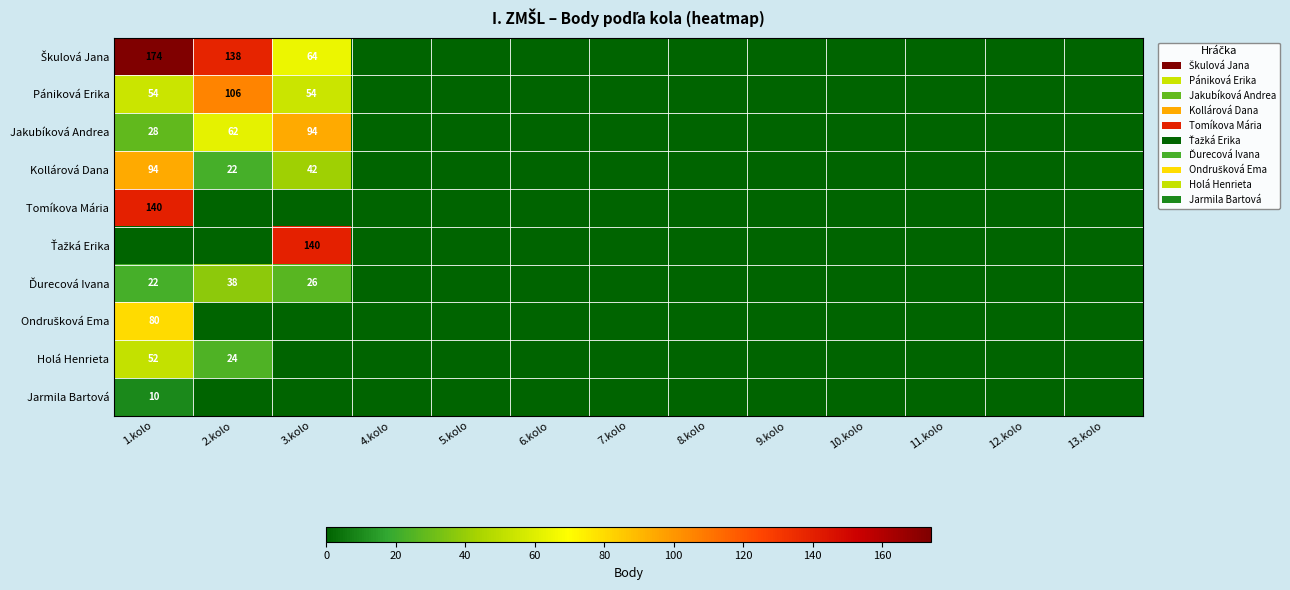

The value of Kollárová Dana at 2.kolo is 5. True or false?

False